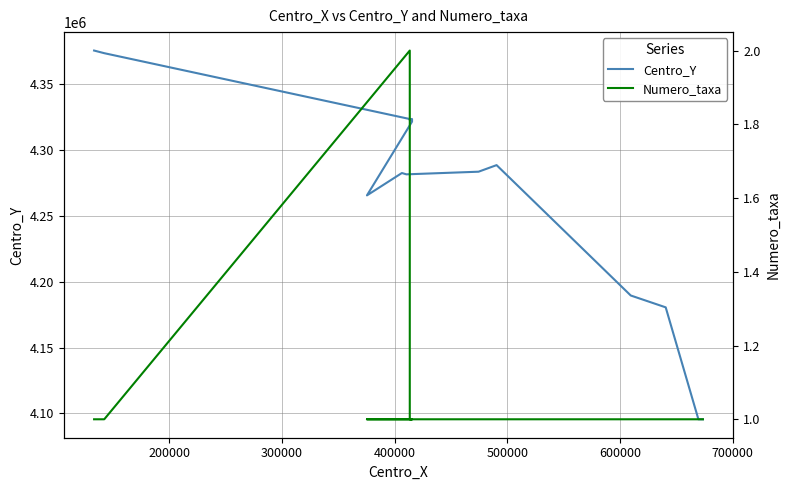

At how many categories does at least one series exceed 3551610?

17